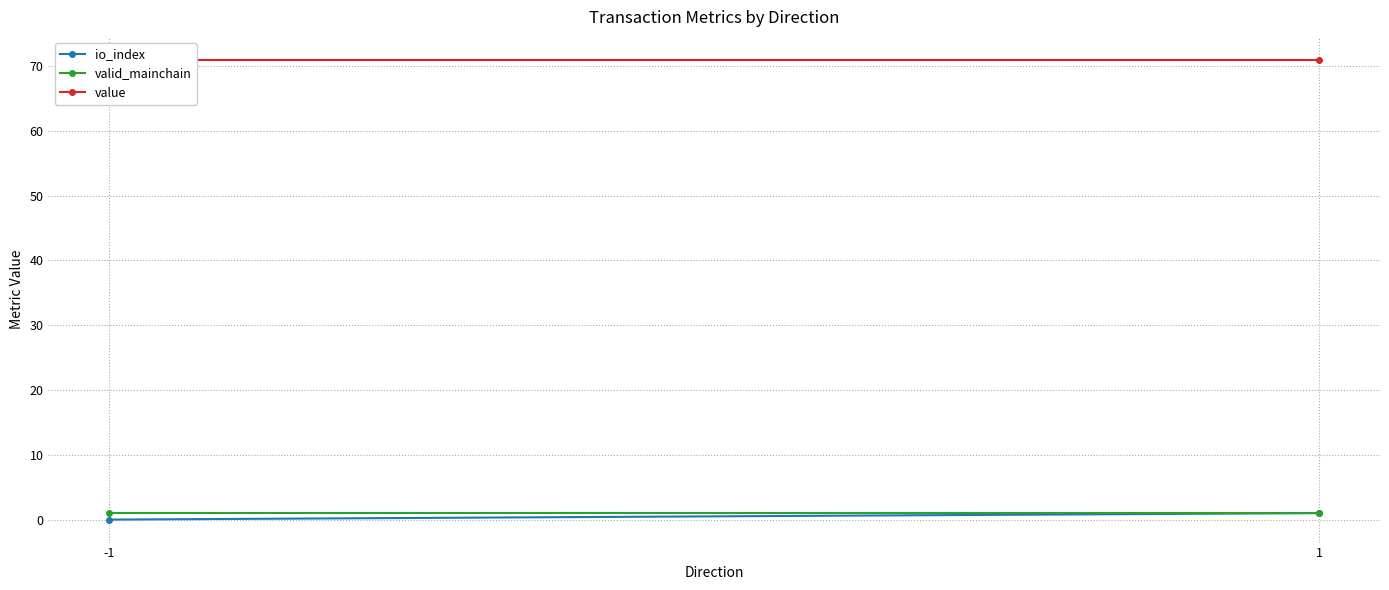

What is the difference between the maximum and minimum values in the io_index series?

1.0